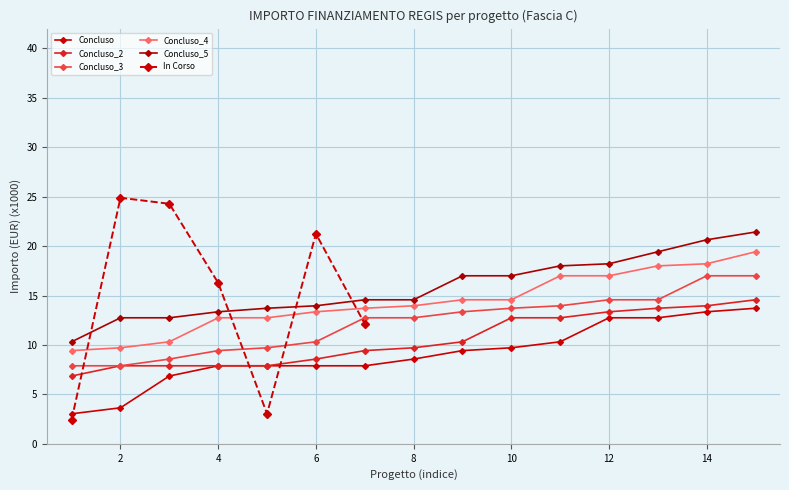

Is this an area chart (filled region under the line)?

No